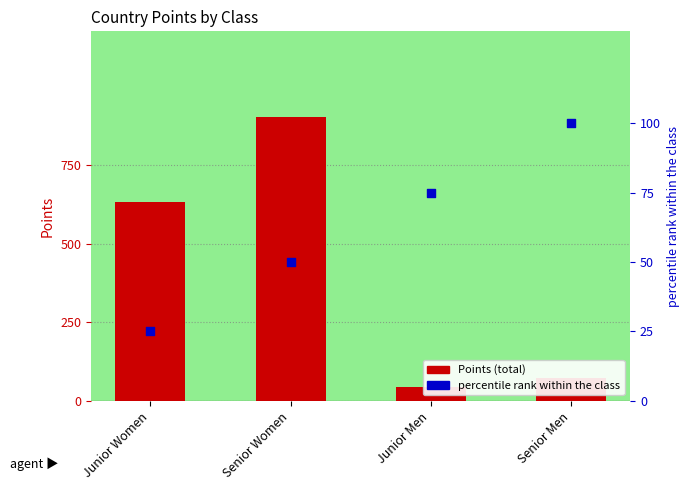

At how many categories does at least one series exceed 660?

1